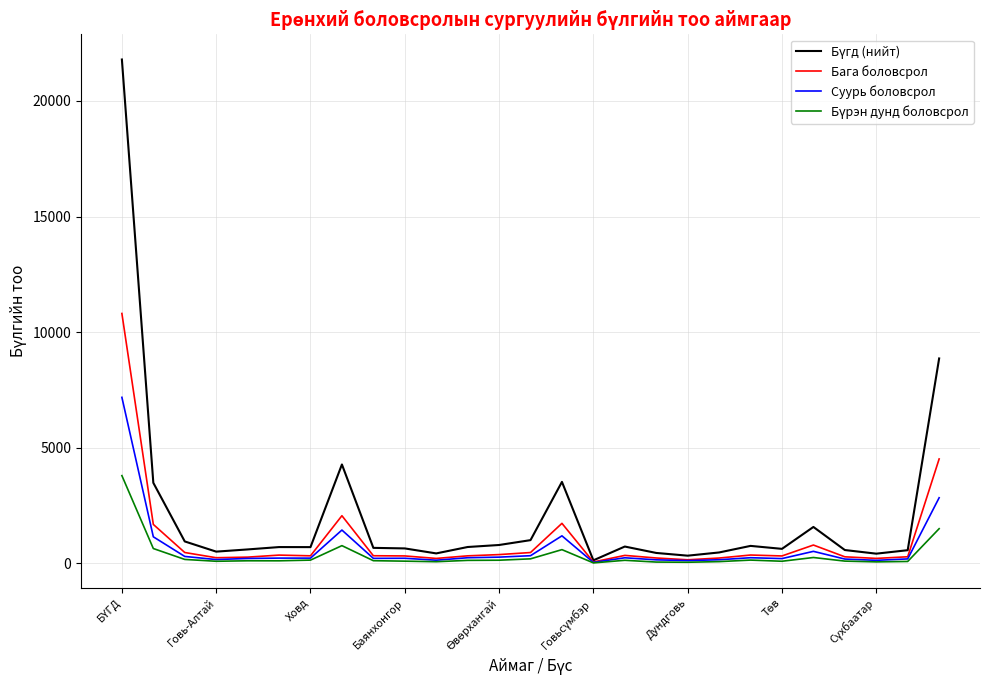

What is the maximum value shown in the chart?

21794